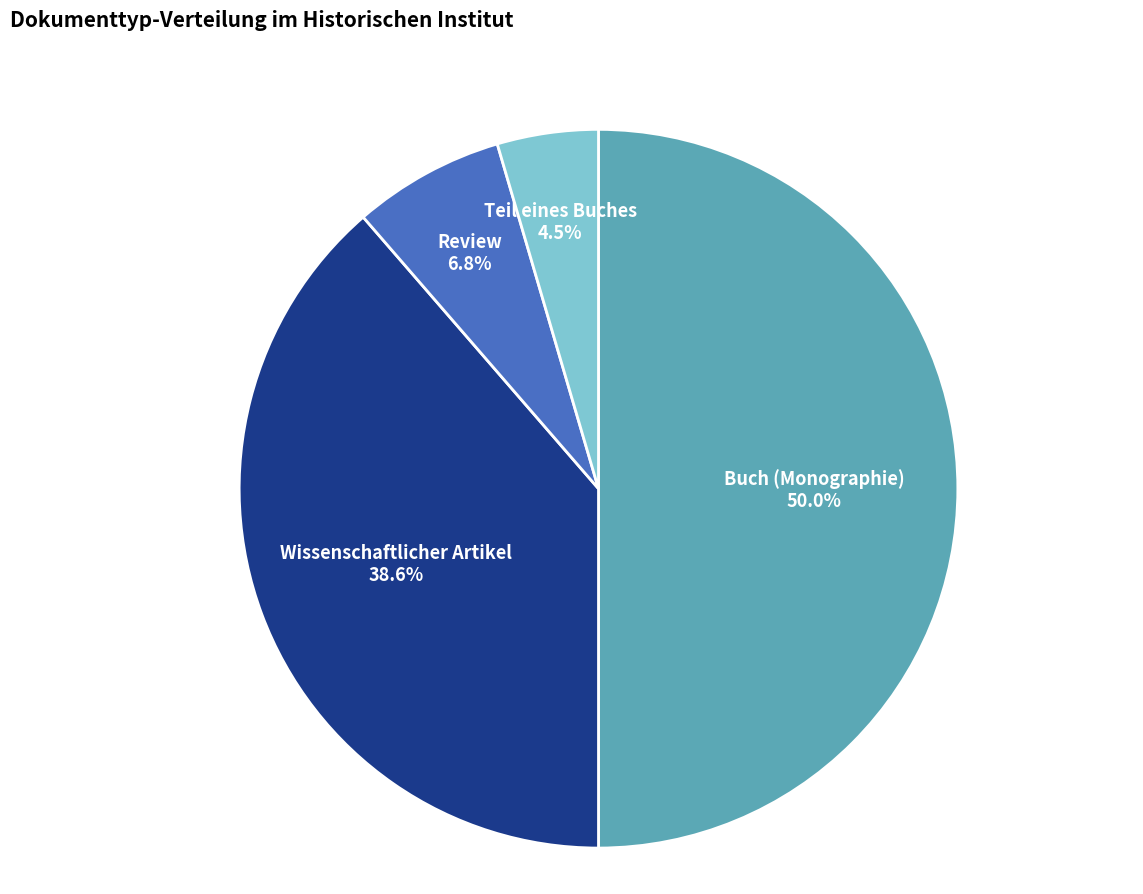

How much of the chart is everything except Teil eines Buches?

95.5%